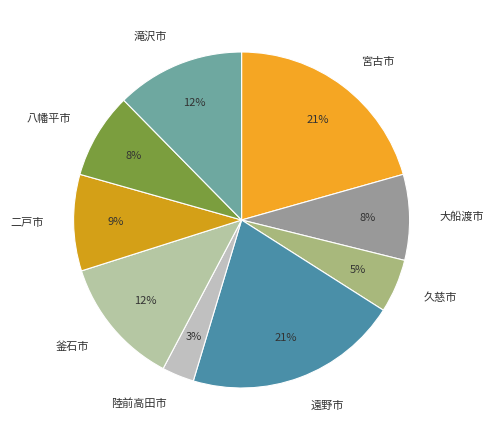

Which category has the smallest portion of the pie?

陸前高田市